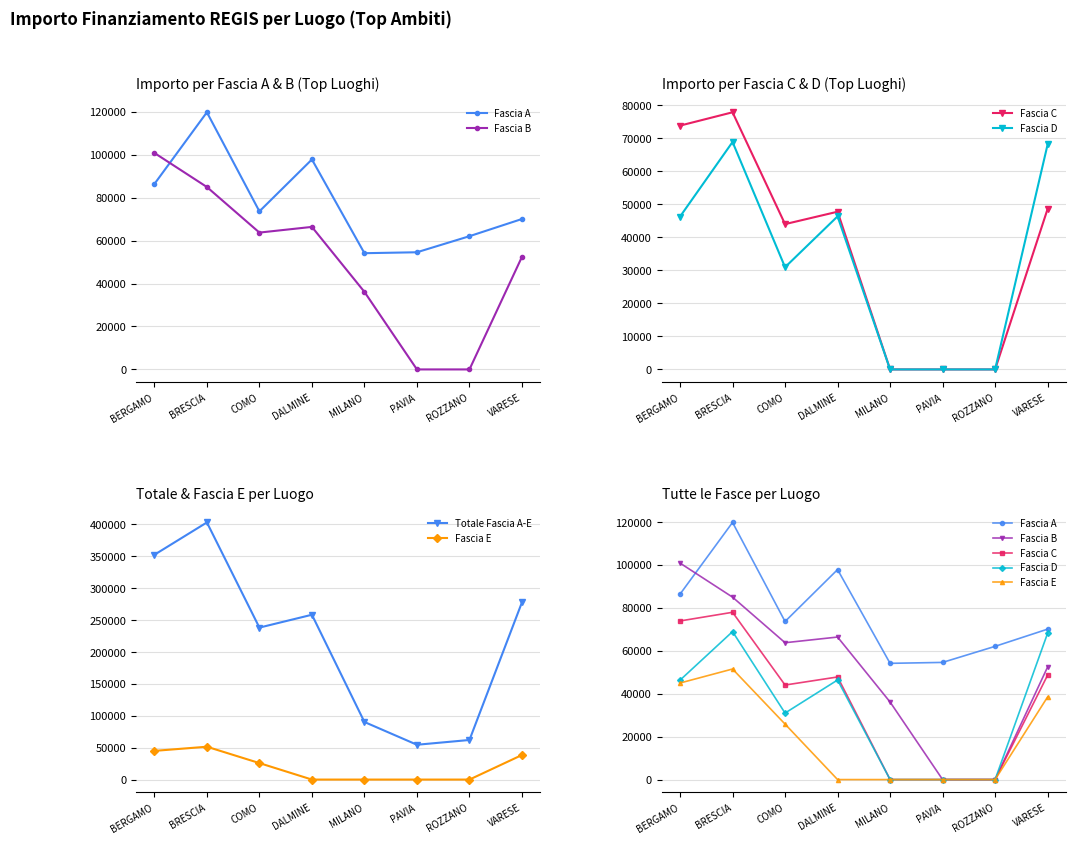

True or false: Totale Fascia A-E has more than 0 interior local peaks.

True